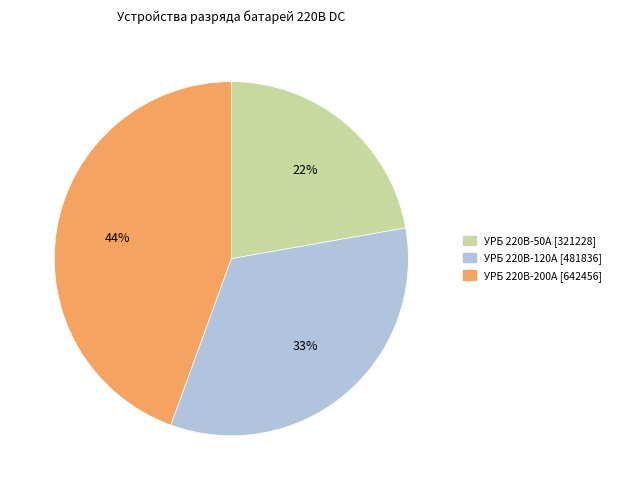

How many segments does this pie chart have?

3